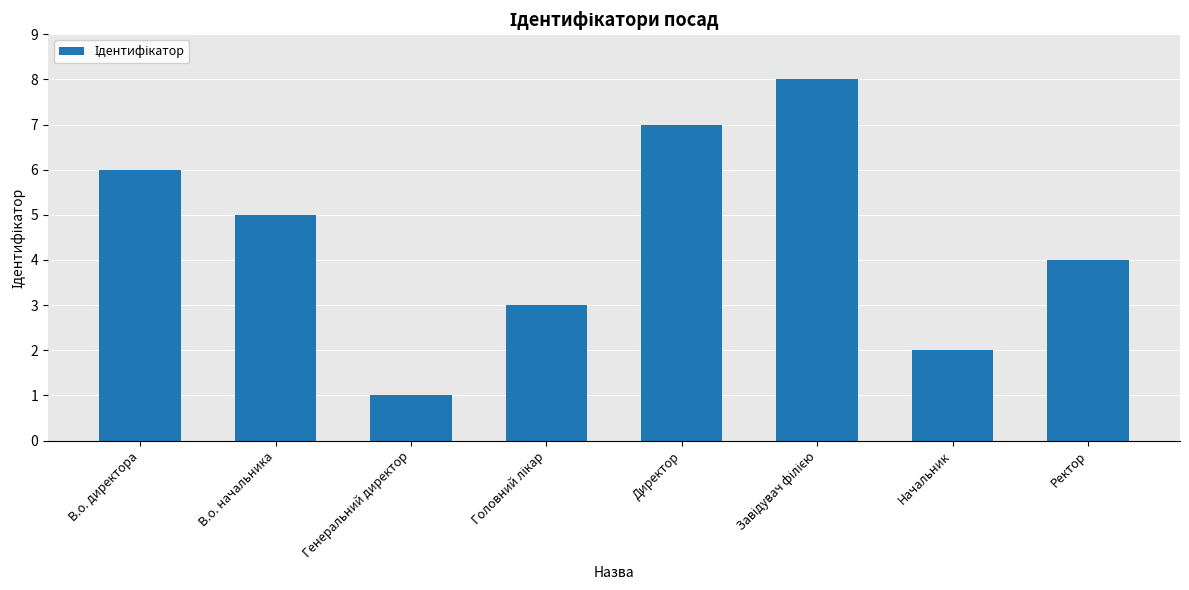

What is the difference between the maximum and second lowest values?

6